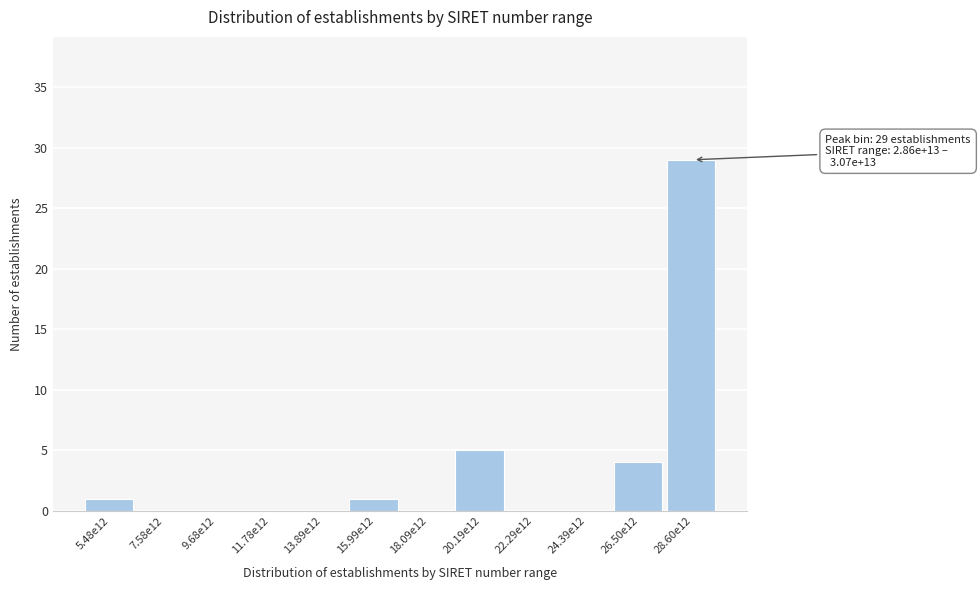

Reading right to left, extract all data points from this chart.

28.60e12=29	26.50e12=4	24.39e12=0	22.29e12=0	20.19e12=5	18.09e12=0	15.99e12=1	13.89e12=0	11.78e12=0	9.68e12=0	7.58e12=0	5.48e12=1